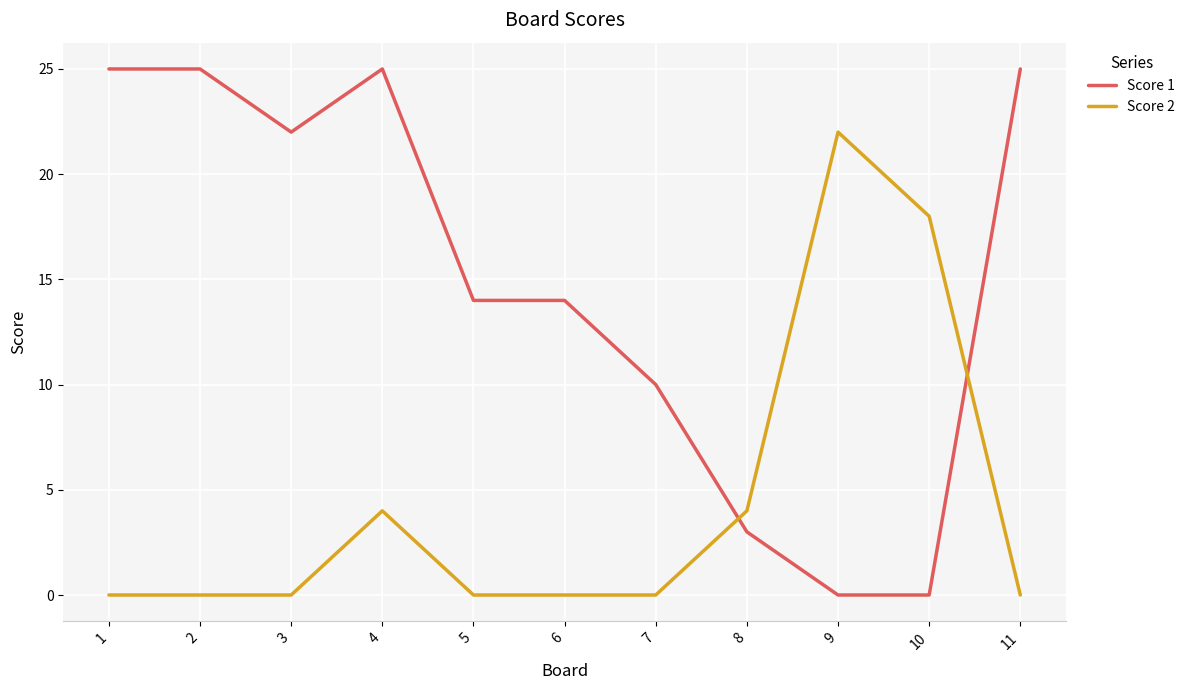

Is it true that Score 1 equals 17 at 7?

False